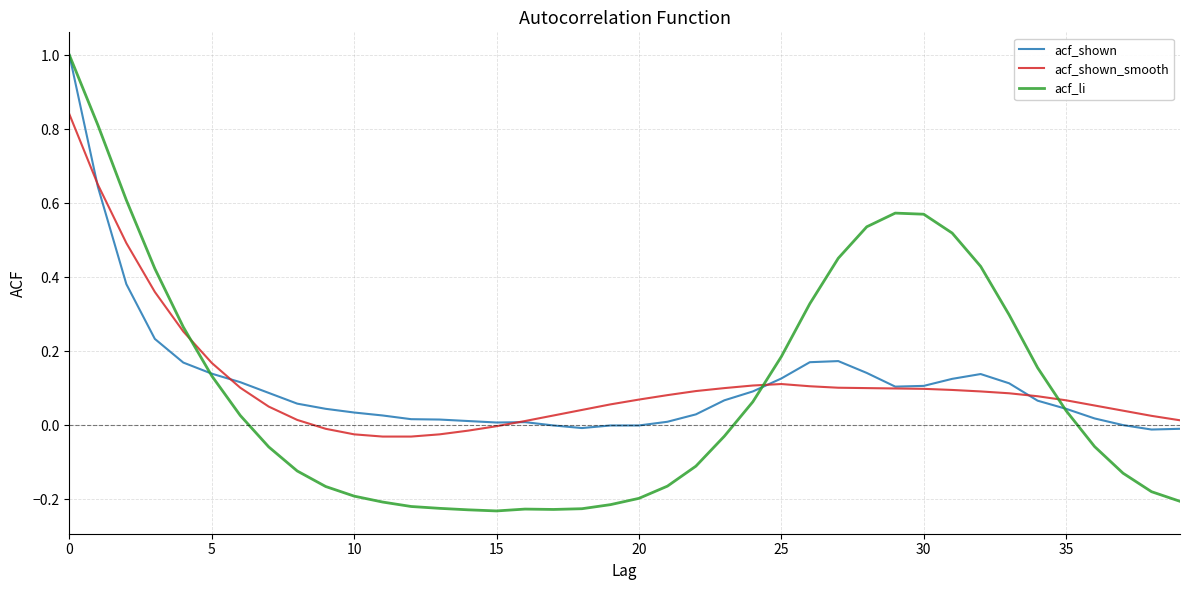

What is the greatest value displayed?

1.0